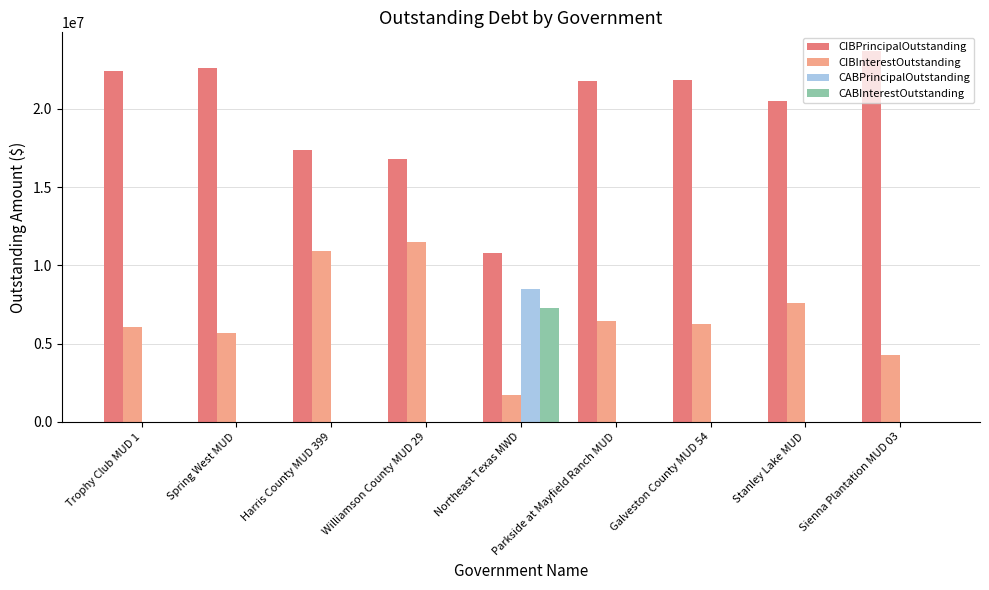

Between Northeast Texas MWD and Galveston County MUD 54, which series saw the biggest shift?

CIBPrincipalOutstanding